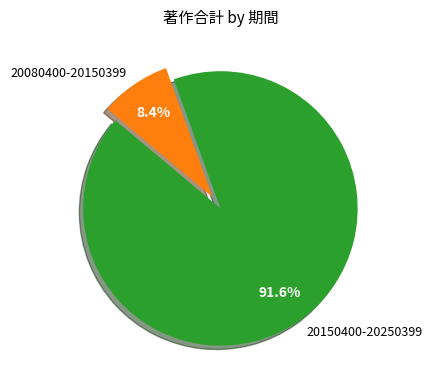

To the nearest percent, what percentage of the pie is 20150400-20250399?

92%